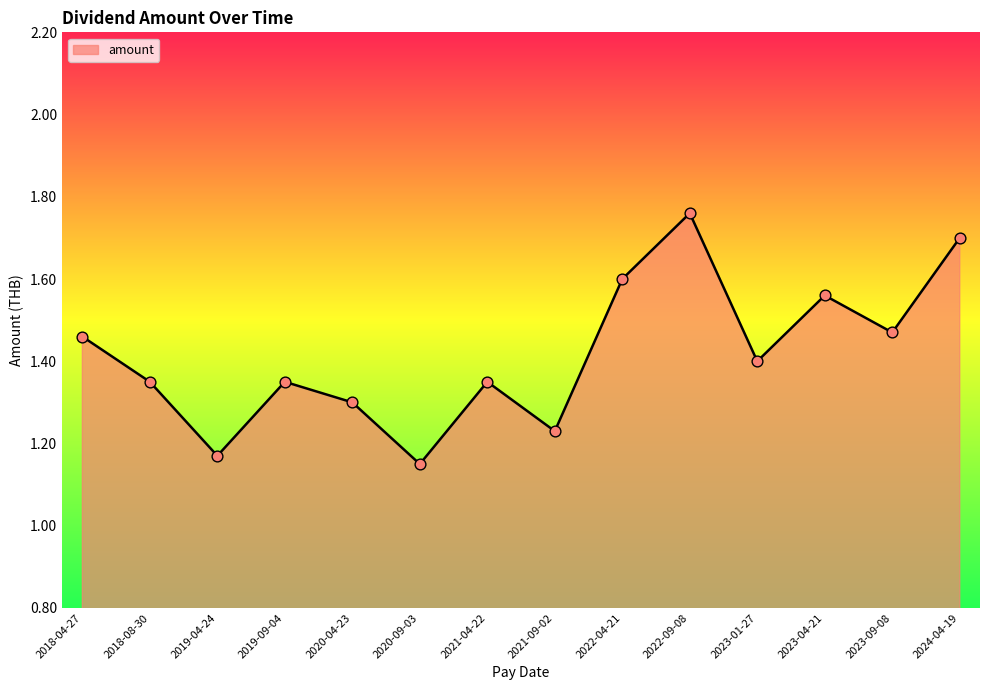

What is the ratio of the value at 2021-04-22 to the value at 2019-09-04?

1.0